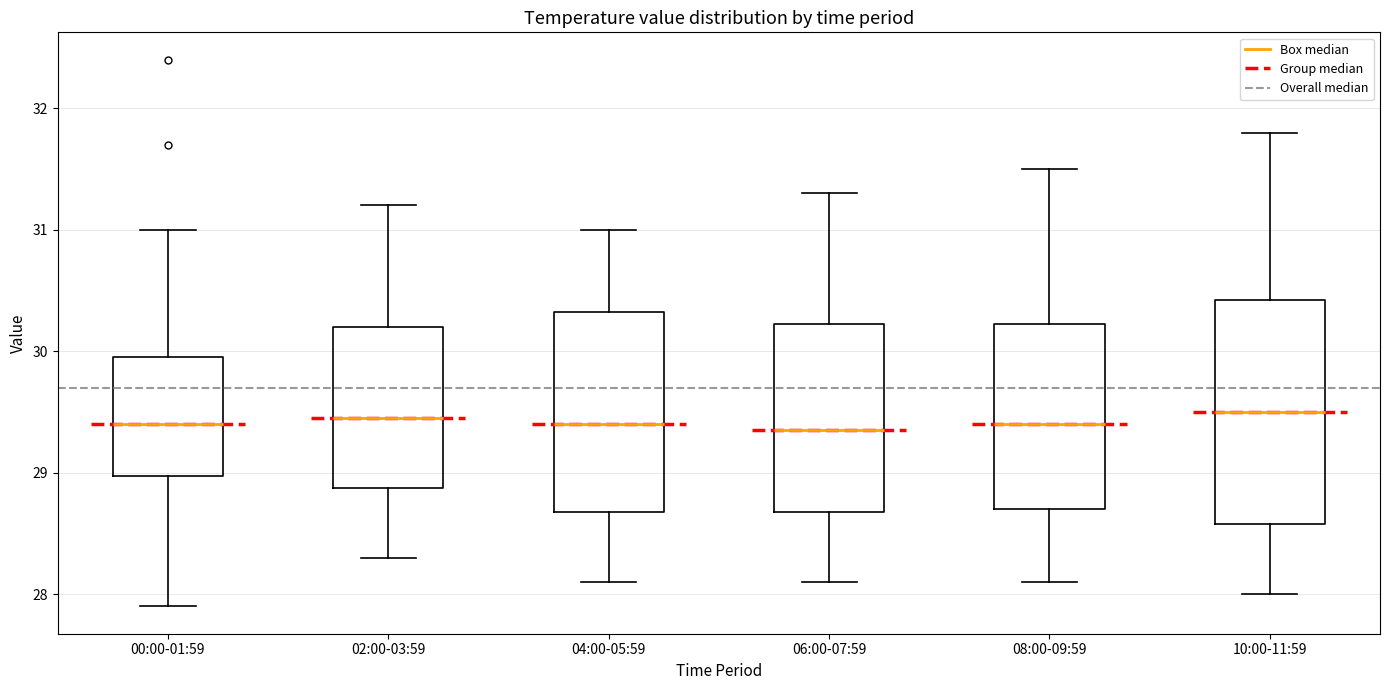

Where does the upper whisker of the box for 00:00-01:59 end on the y-axis? The values are not printed on the chart, so give them approximately, as read against the axis.

31.0